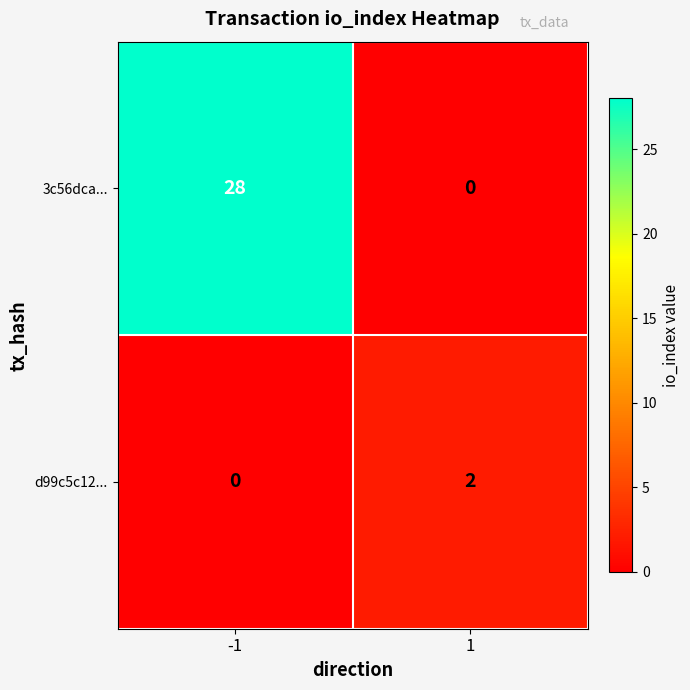

What is the spread (max minus min) of values at 1?

2